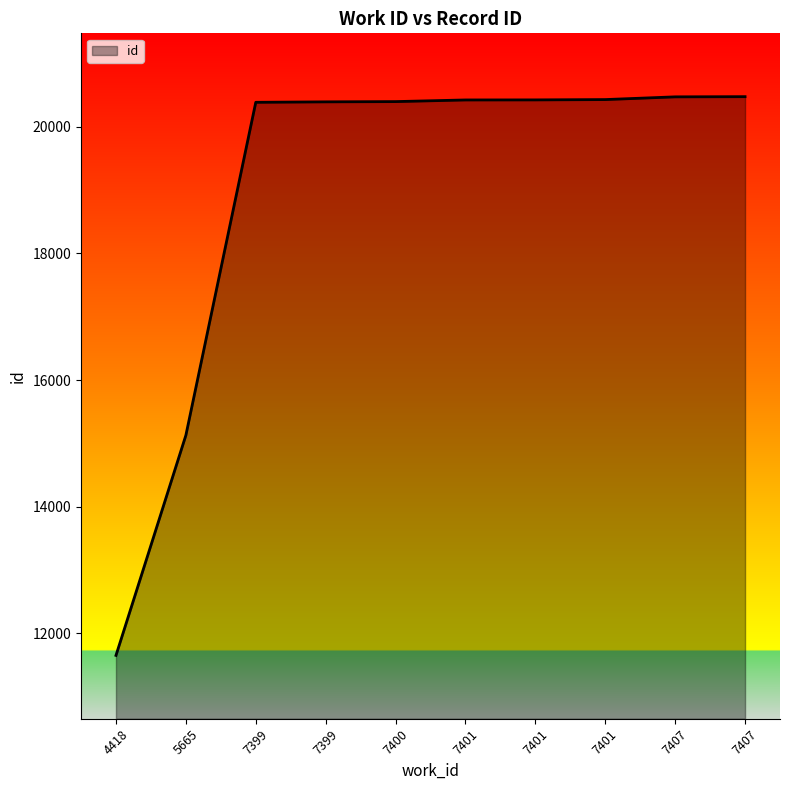

Rank the categories by value from highest to lowest.

7407, 7407, 7401, 7401, 7401, 7400, 7399, 7399, 5665, 4418